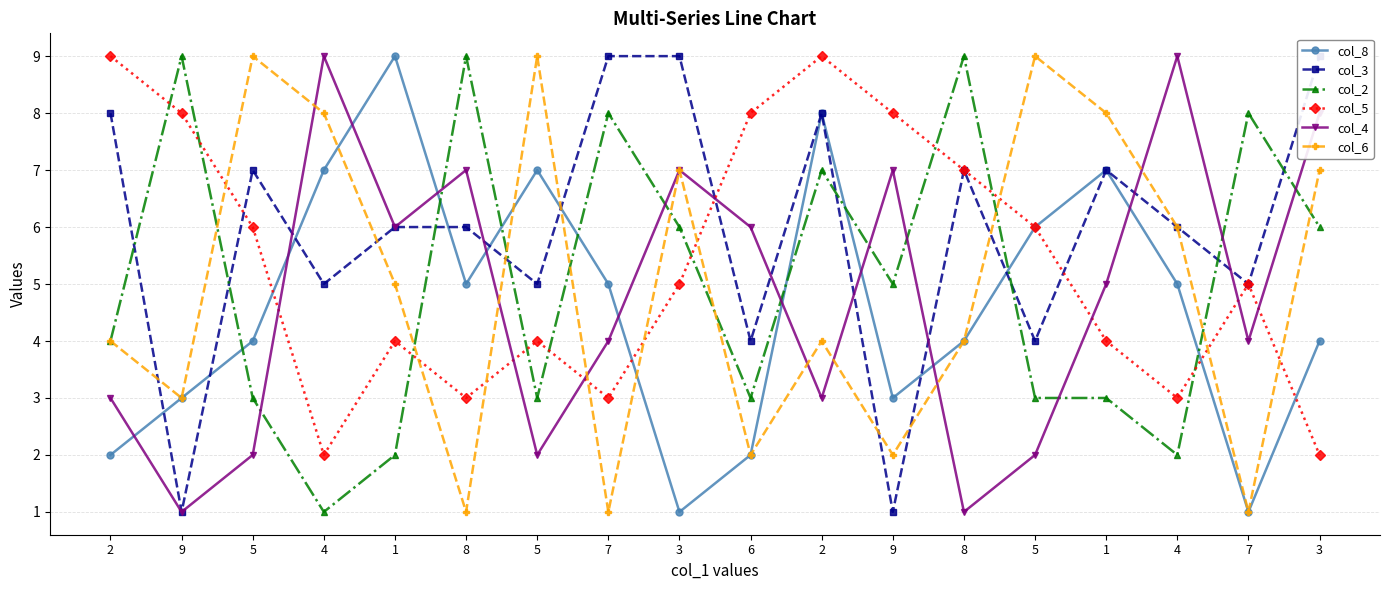

At which label is col_6 closest to 5?

1